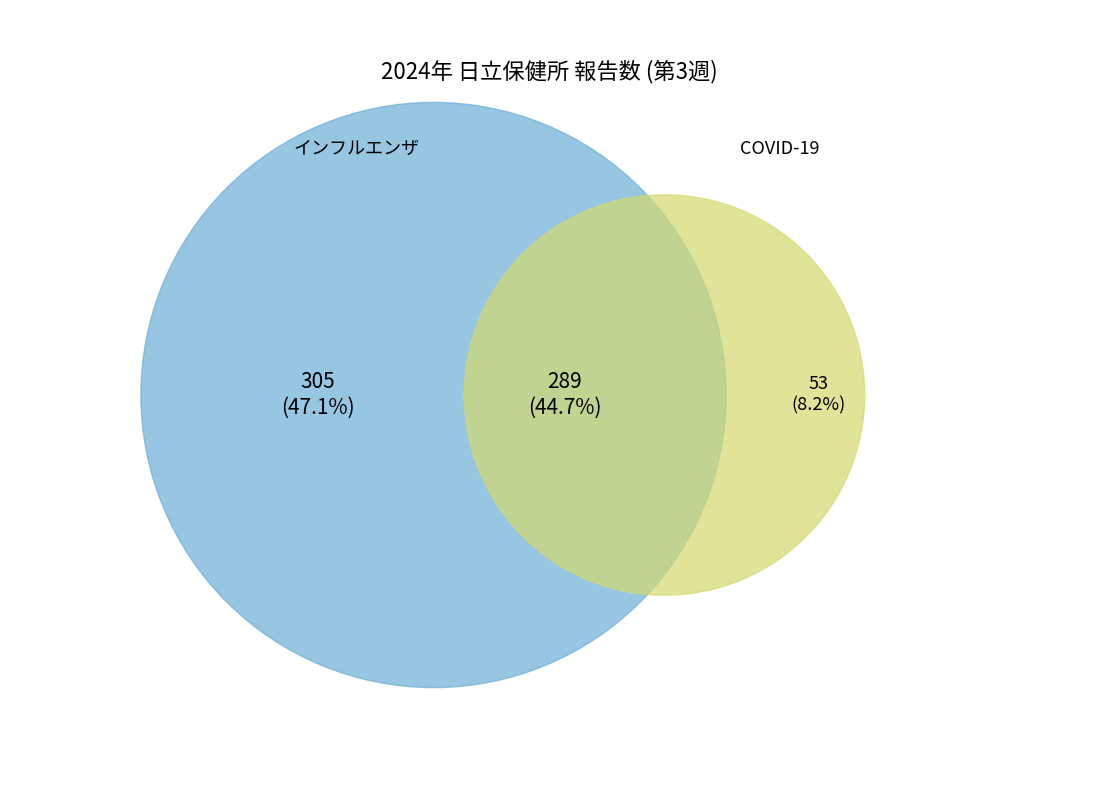

What is the largest slice in the pie chart?

インフルエンザ